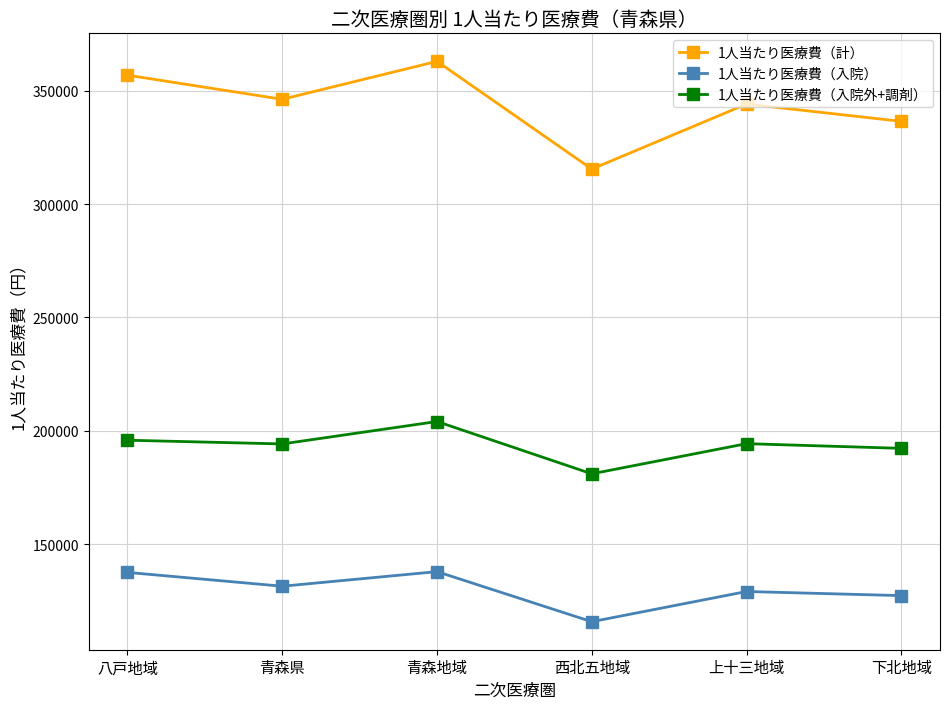

How many lines are shown in the chart?

3